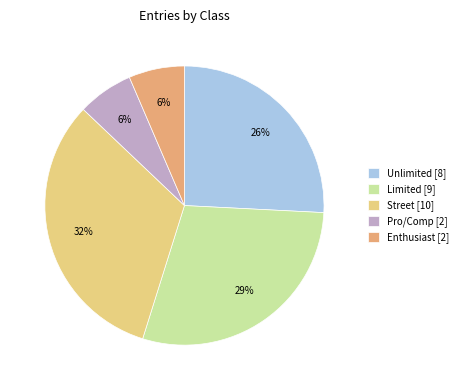

Between Limited and Unlimited, which is larger?

Limited